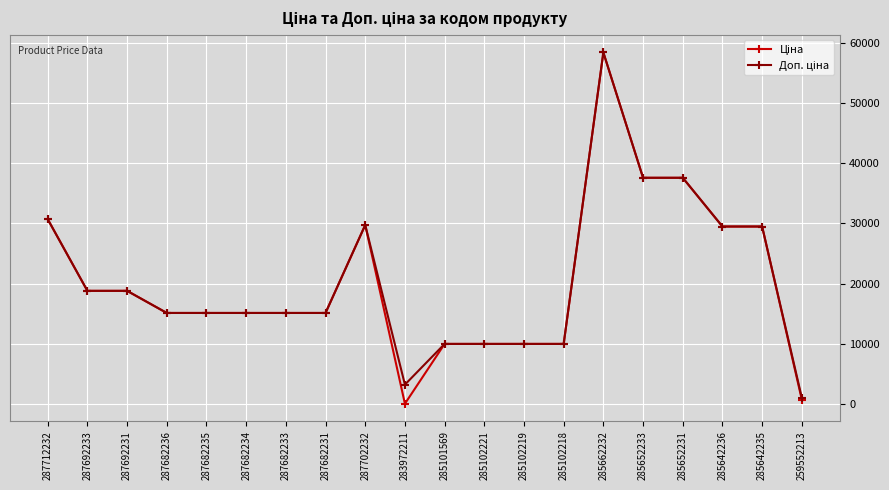

At which category is the sum across all series the highest?

285662232